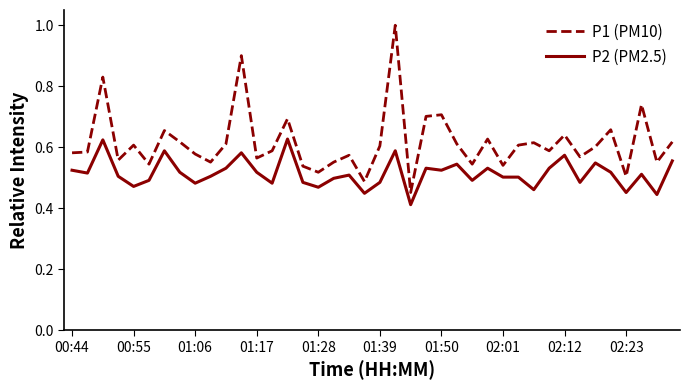

List the series in order of their overall mean, highest first.

P1 (PM10), P2 (PM2.5)